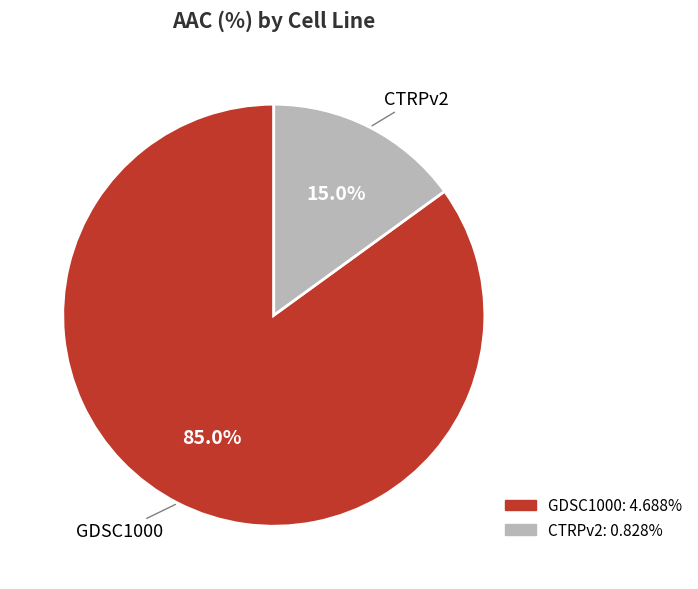

Between GDSC1000 and CTRPv2, which is larger?

GDSC1000